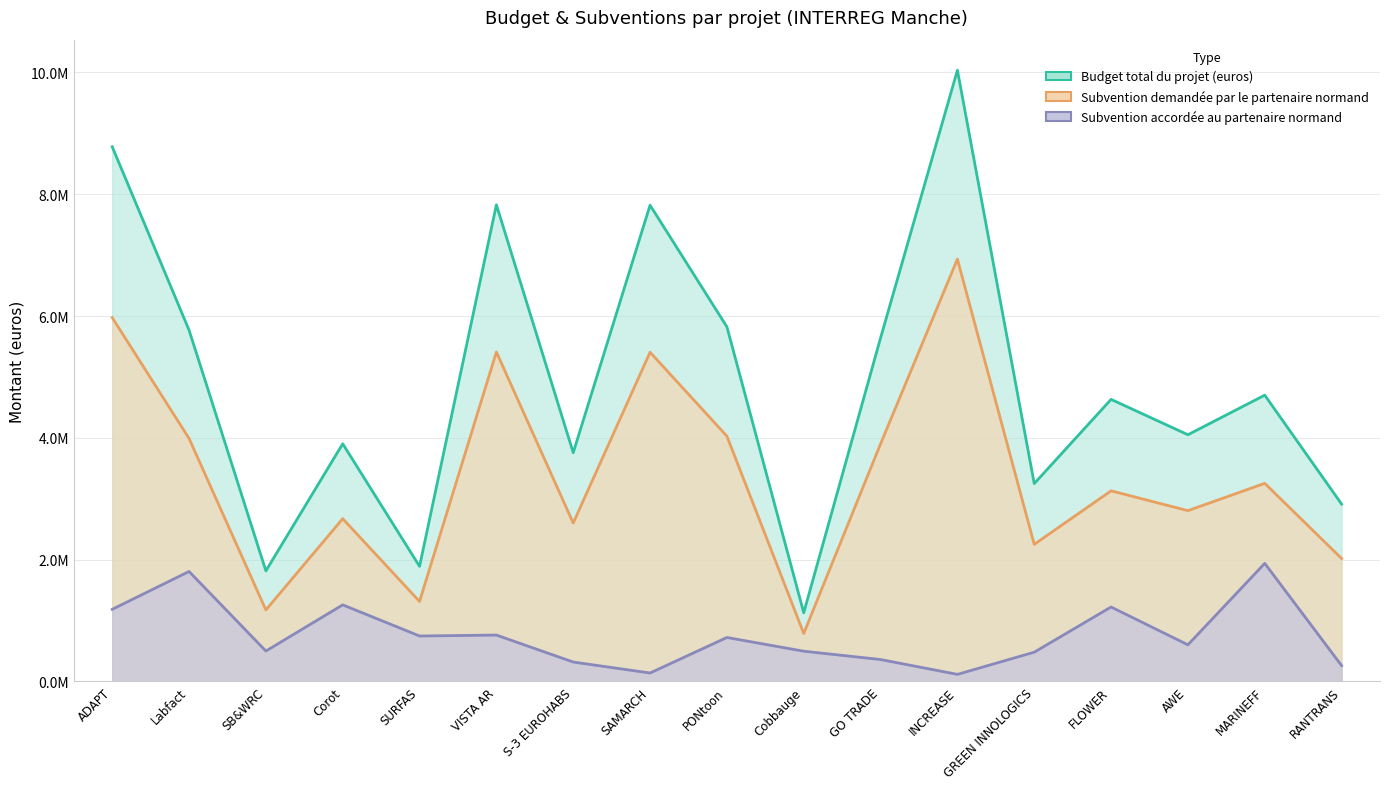

What is the sum of all Subvention demandée par le partenaire normand values?

57645216.4